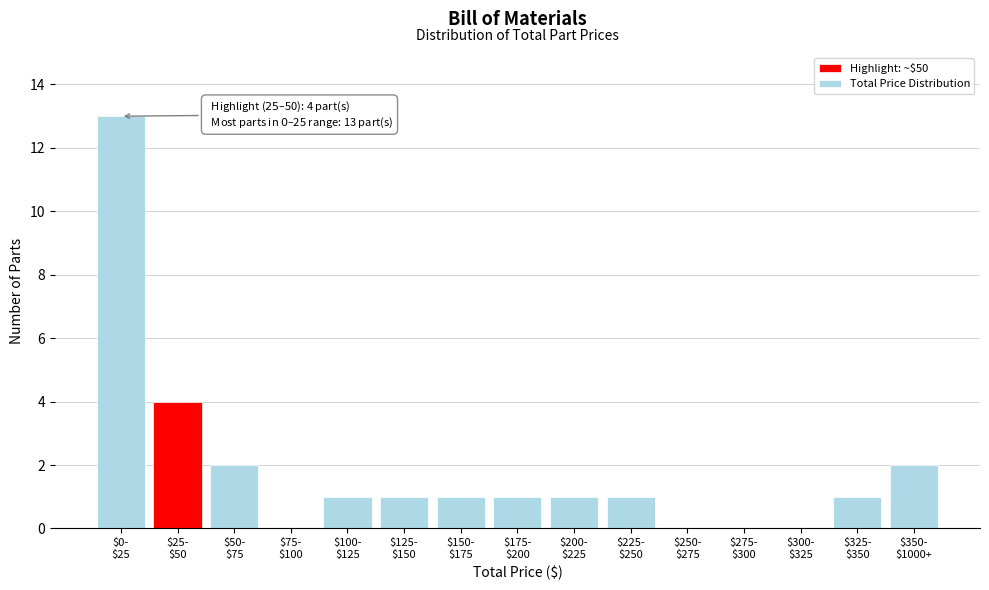

What is the greatest value displayed?

13